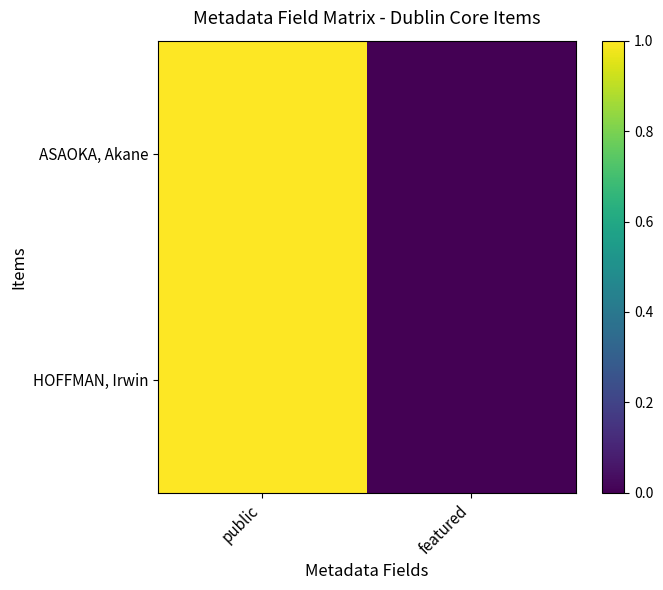

Reading right to left, transcribe all the data shown in this chart.

ASAOKA, Akane: featured=0	public=1
HOFFMAN, Irwin: featured=0	public=1